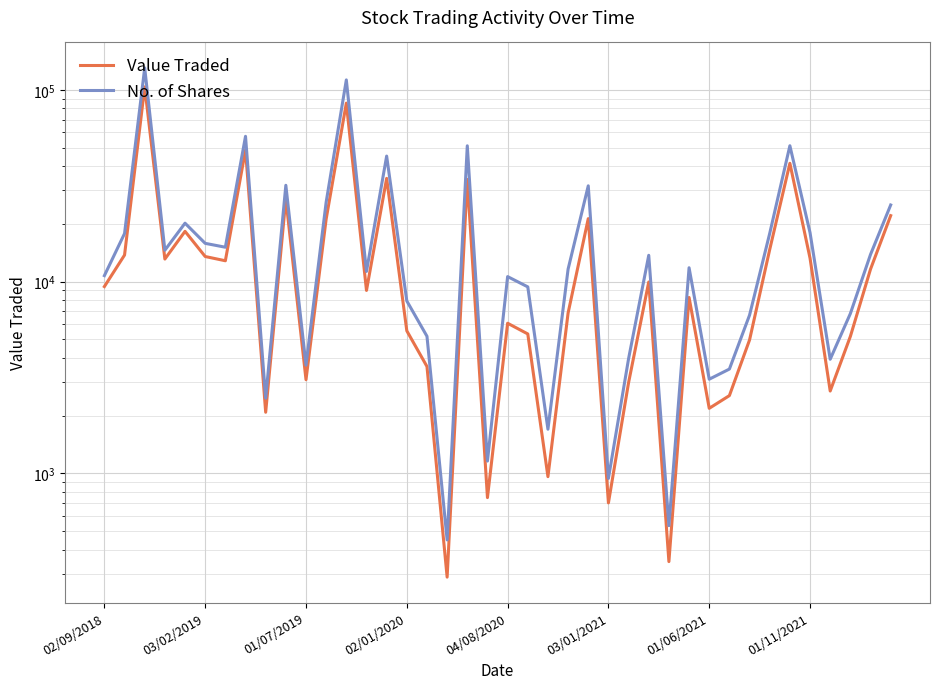

The value of Value Traded at 02/09/2018 is 3484. True or false?

False